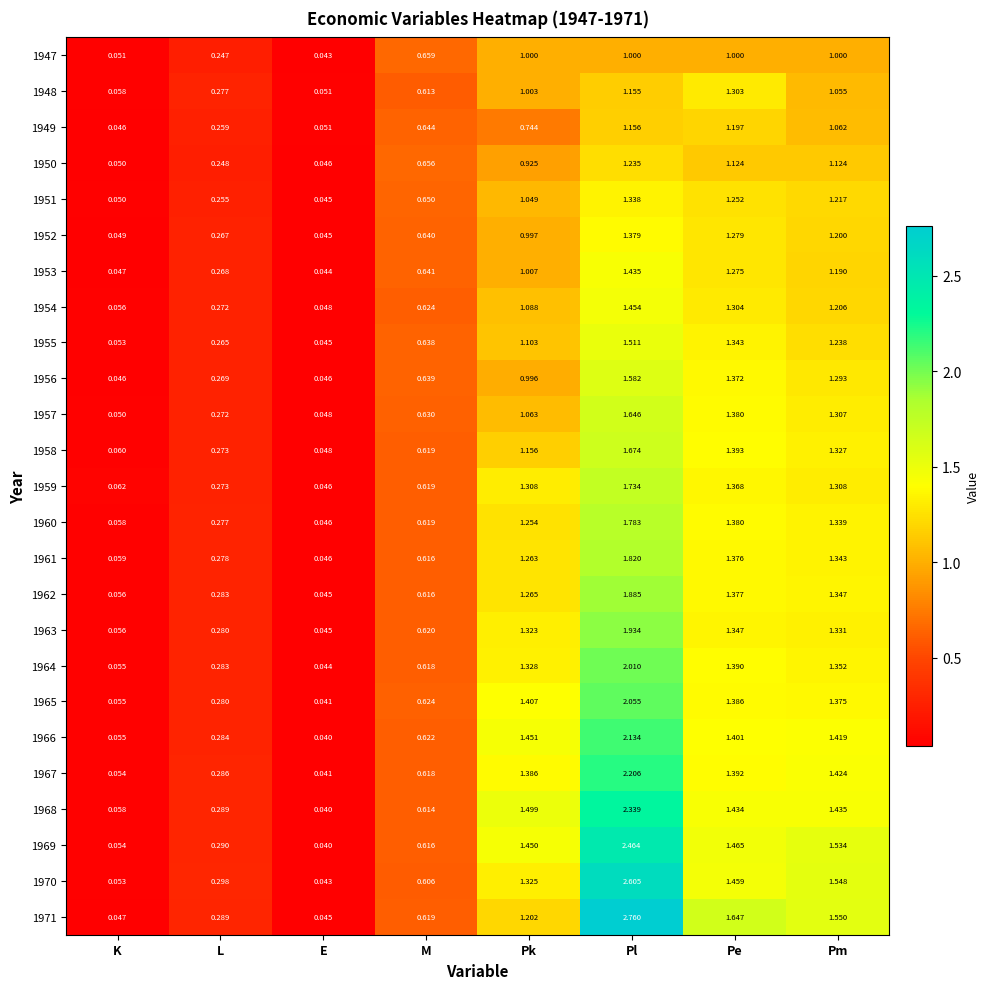

Rank the series by their maximum value, from highest to lowest.

1971, 1970, 1969, 1968, 1967, 1966, 1965, 1964, 1963, 1962, 1961, 1960, 1959, 1958, 1957, 1956, 1955, 1954, 1953, 1952, 1951, 1948, 1950, 1949, 1947